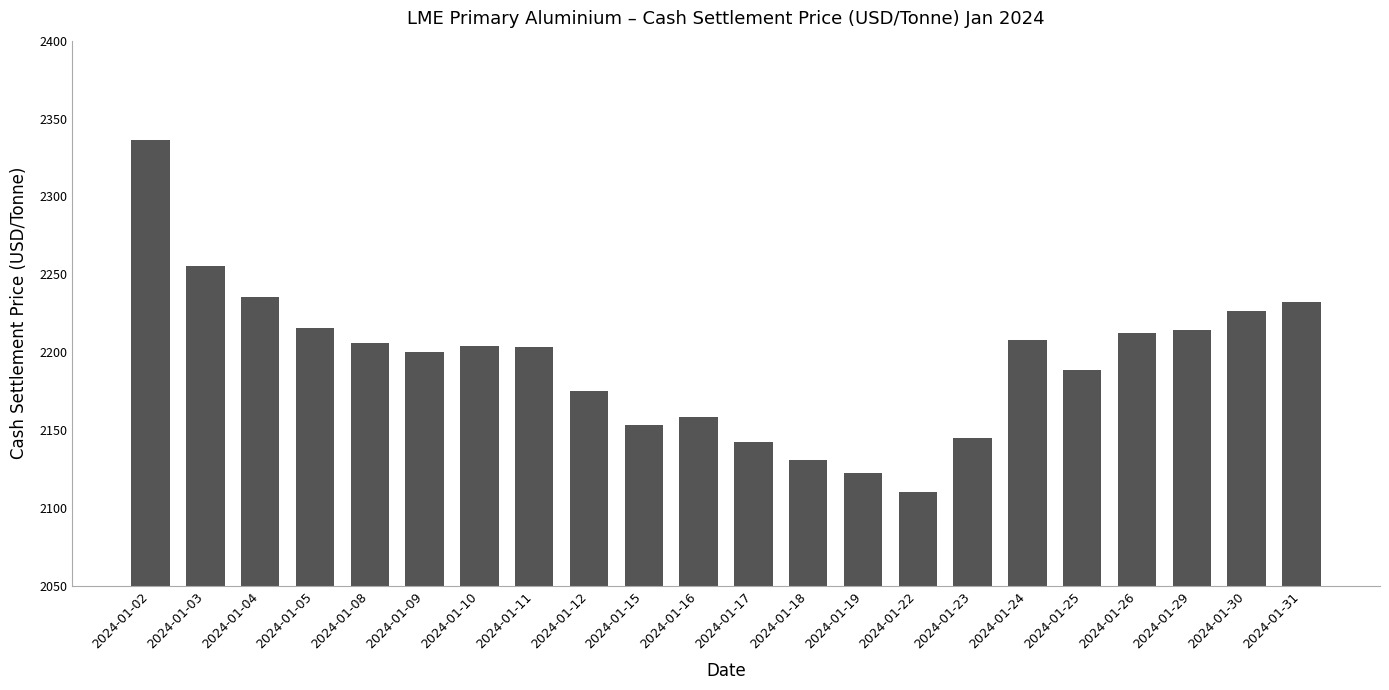

What is the ratio of the value at 2024-01-15 to the value at 2024-01-12?

1.0